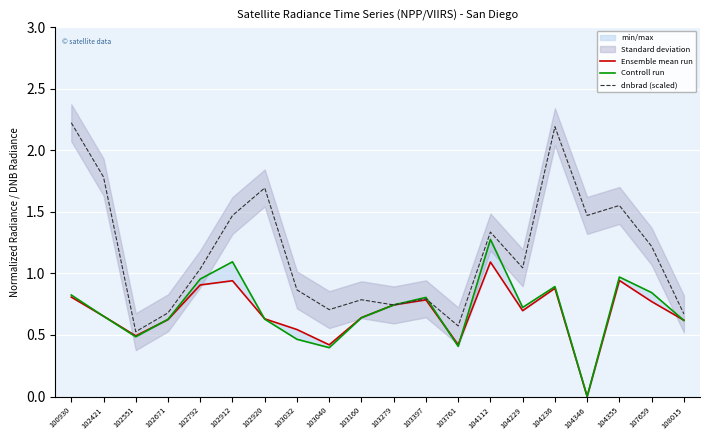

What is the total value across all series at 104229?

2.5